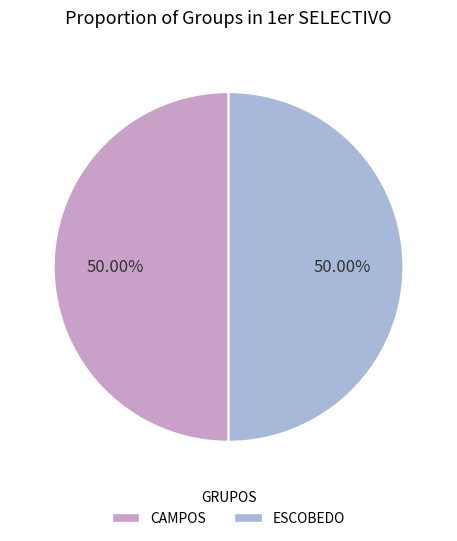

Approximately how many times larger is the value at ESCOBEDO compared to CAMPOS?

1.0